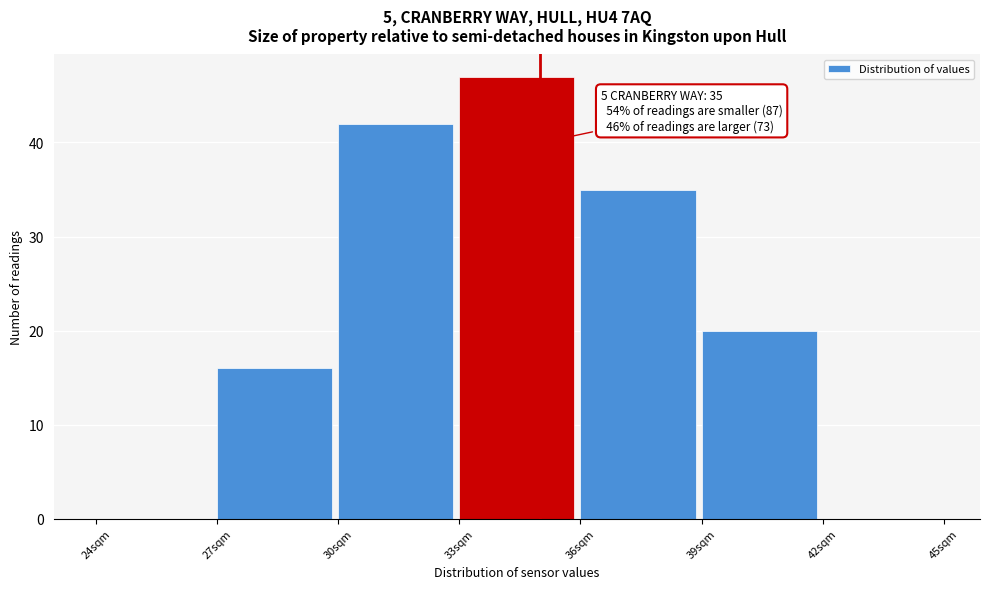

Which range on the x-axis has the tallest bar?

33 to 36